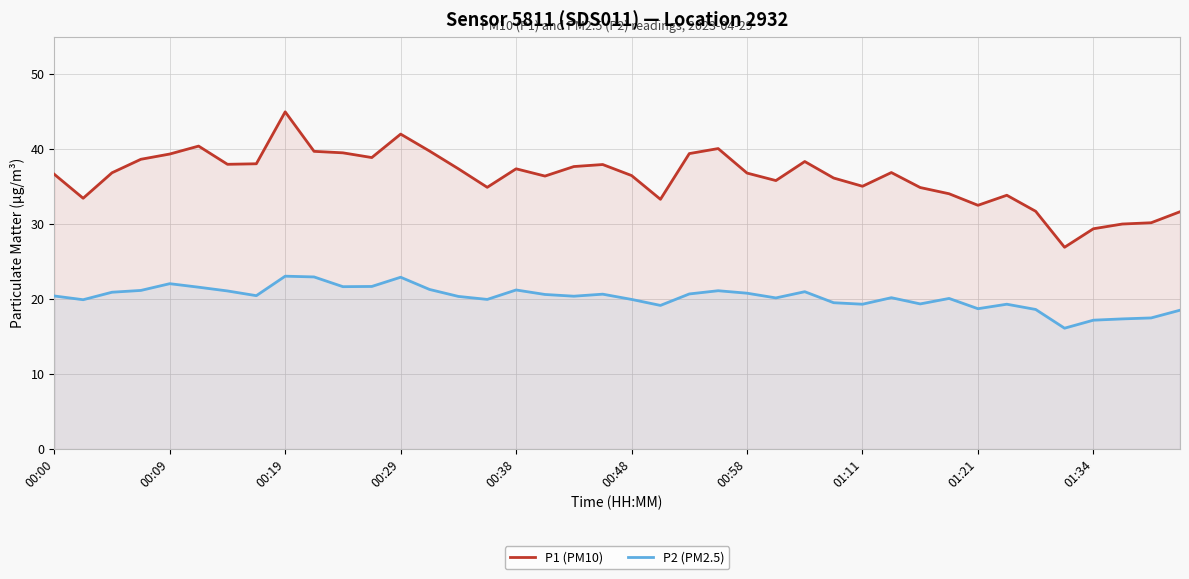

Between 10 and 15, which series saw the biggest shift?

P1 (PM10)